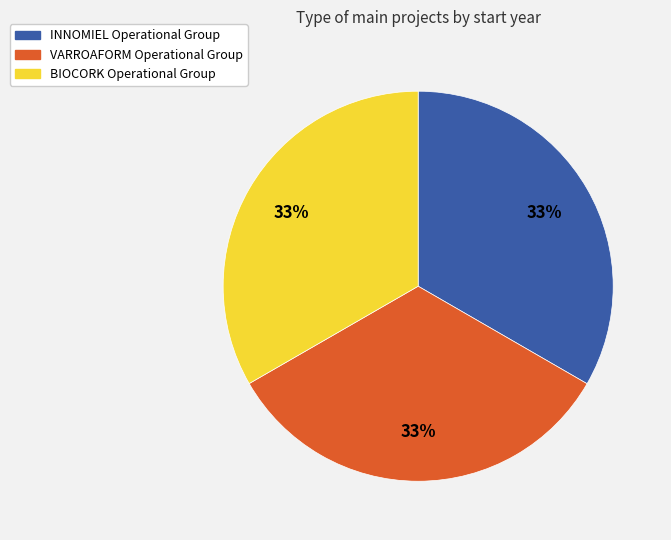

Combined, do BIOCORK Operational Group and INNOMIEL Operational Group account for over 50%?

Yes